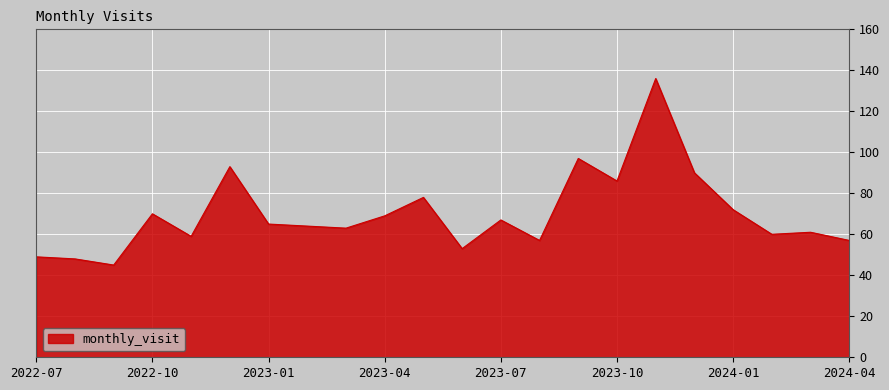

What is the smallest value displayed?

45